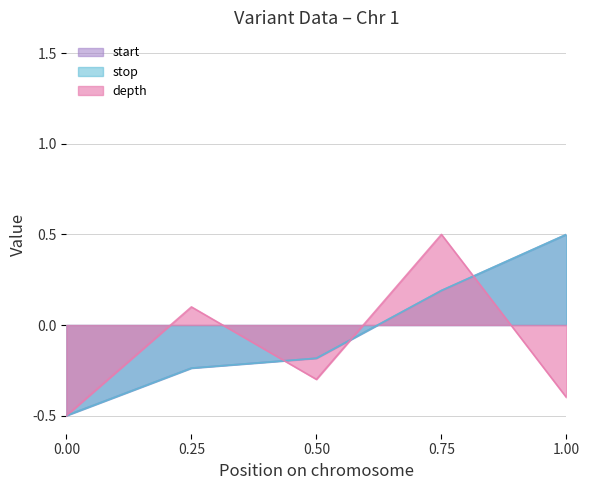

What is the highest value of the stop series?

0.5